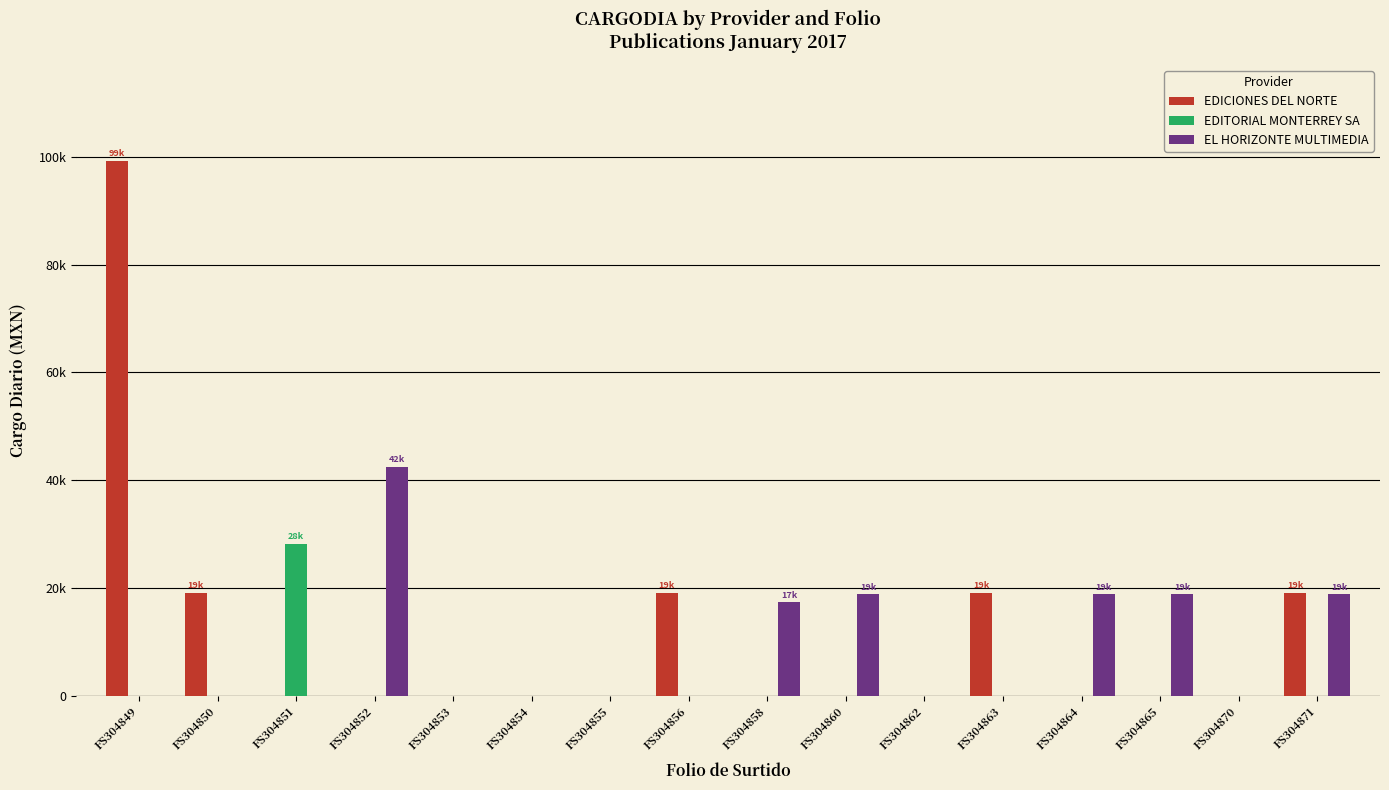

At which category is the sum across all series the highest?

FS304849